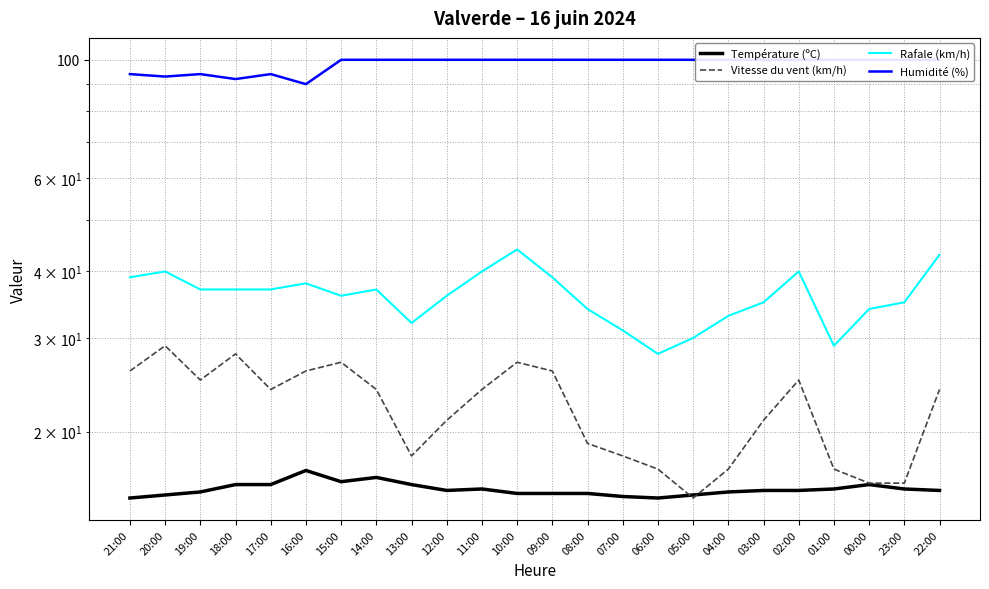

Is the value of Température (ºC) at 09:00 greater than the value of Vitesse du vent (km/h) at 02:00?

No